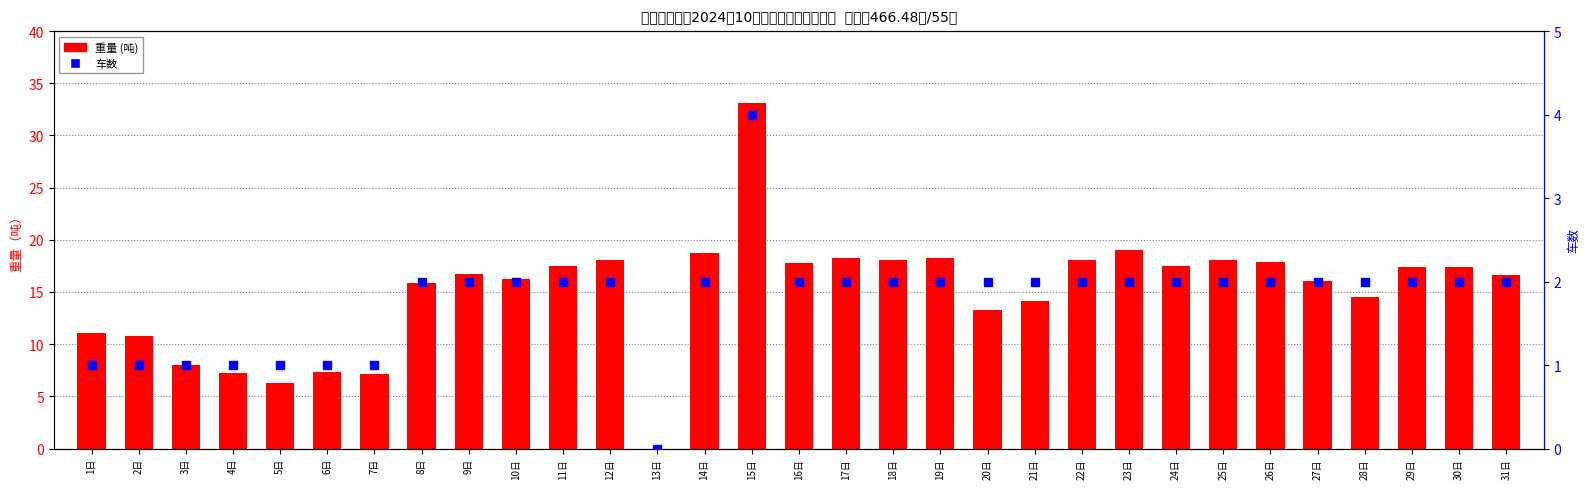

At how many categories does at least one series exceed 22?

1